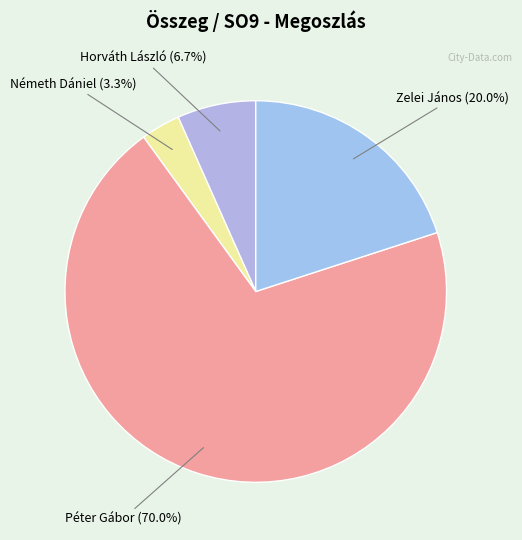

How many slices are in this pie chart?

4